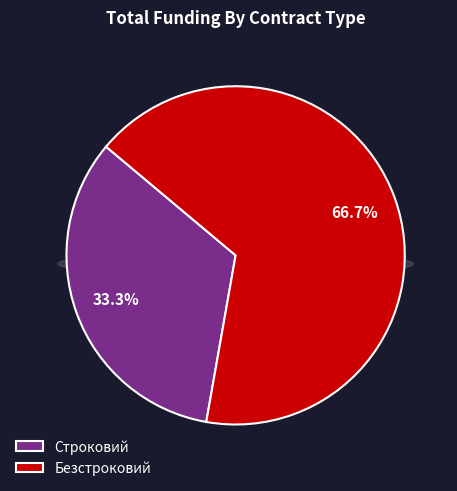

What percentage is the Строковий slice, to the nearest percent?

33%